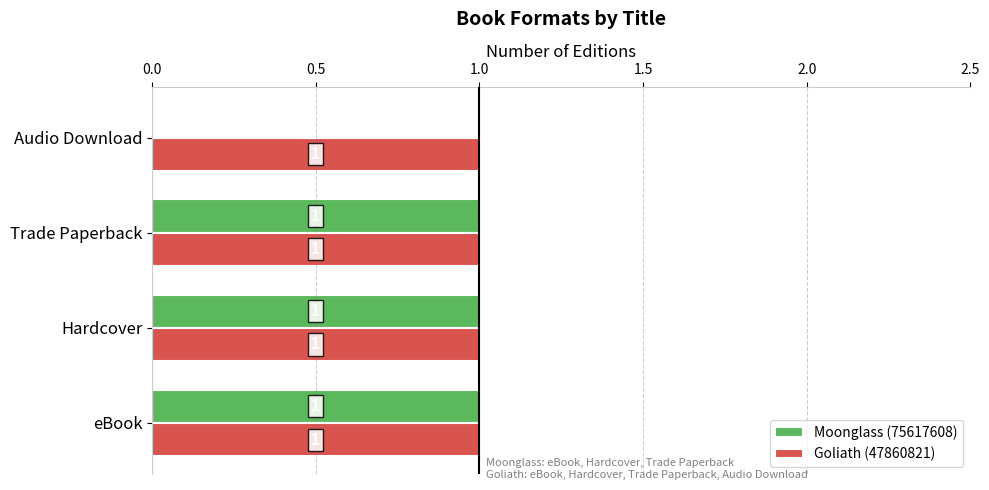

True or false: Moonglass (75617608) has a value of 1 at Trade Paperback.

True